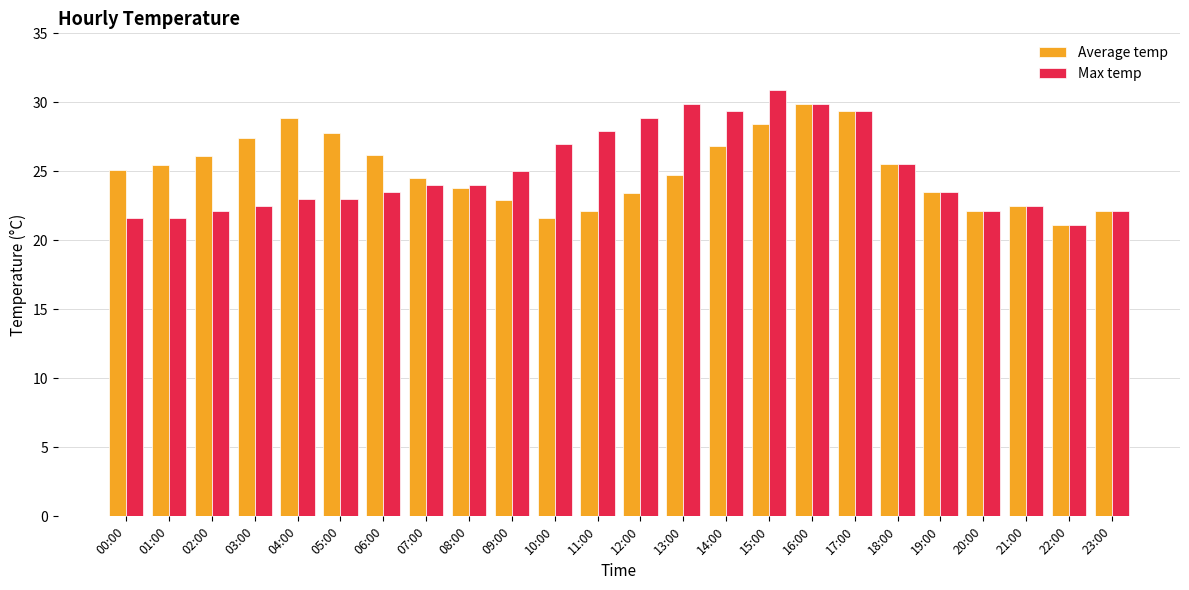

What is the total value across all series at 11:00?

50.0